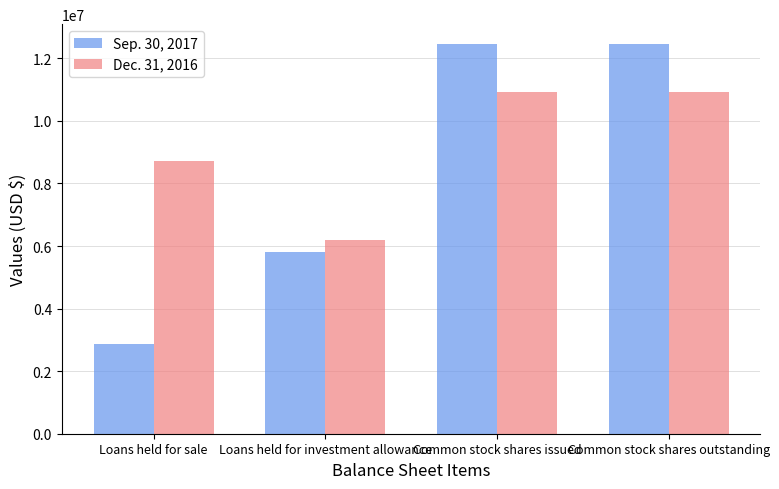

Rank the series at Common stock shares issued from lowest to highest value.

Dec. 31, 2016, Sep. 30, 2017